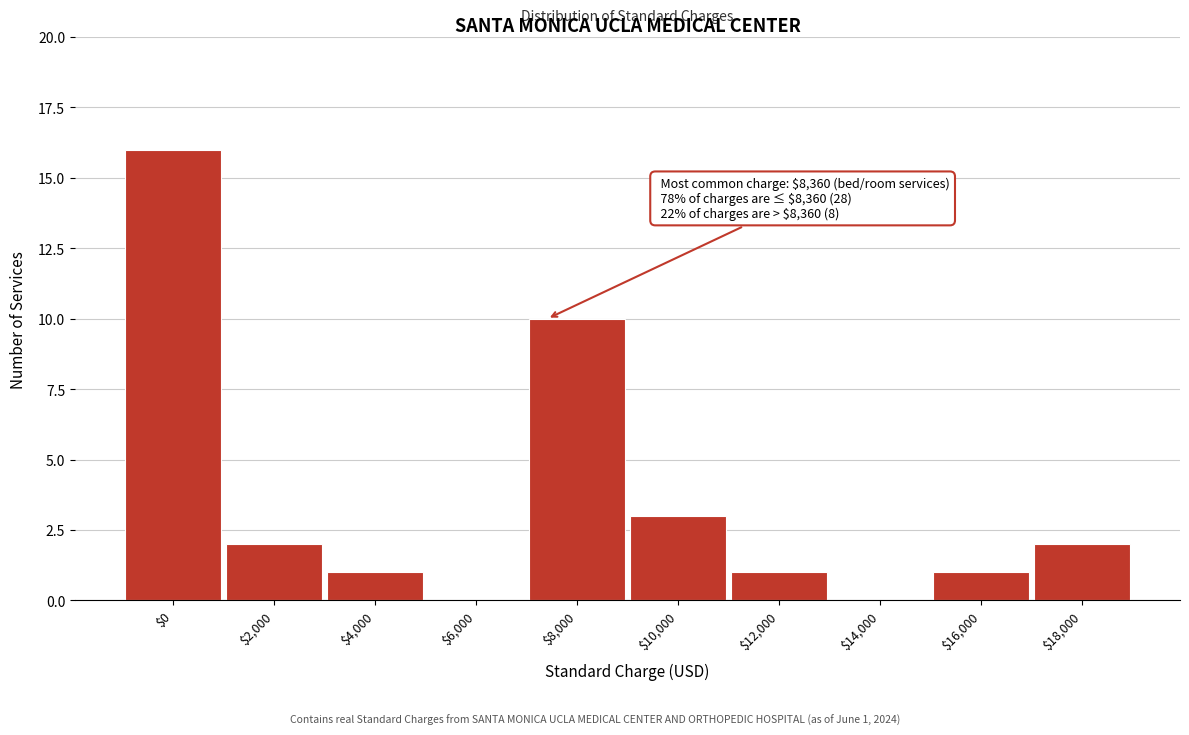

At which label is the value closest to 8?

$8,000